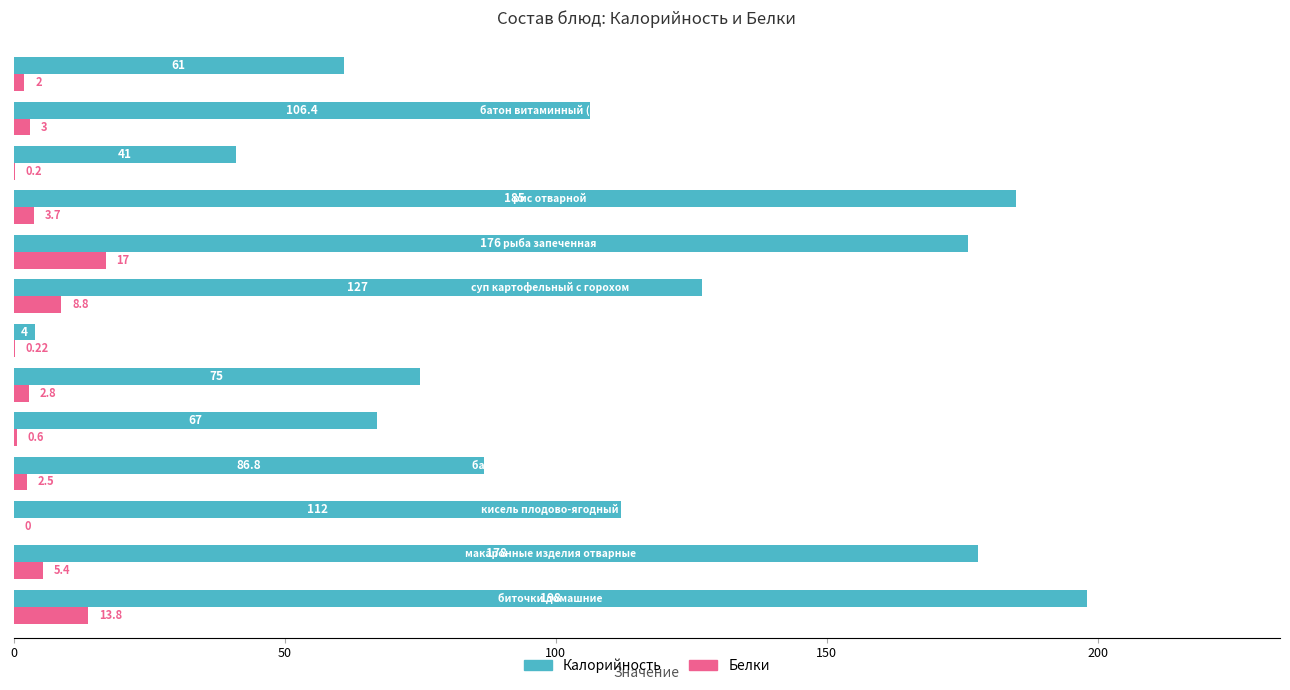

What are all the series names shown in the legend?

Калорийность, Белки